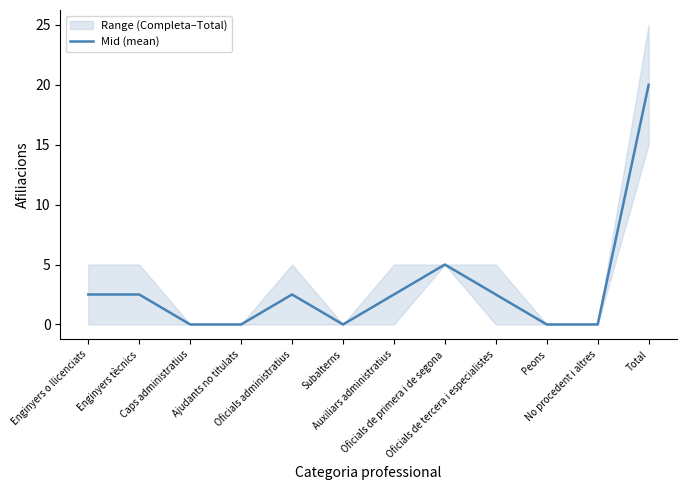

Rank the categories by value from lowest to highest.

Caps administratius, Ajudants no titulats, Subalterns, Peons, No procedent i altres, Enginyers o llicenciats, Enginyers tècnics, Oficials administratius, Auxiliars administratius, Oficials de tercera i especialistes, Oficials de primera i de segona, Total